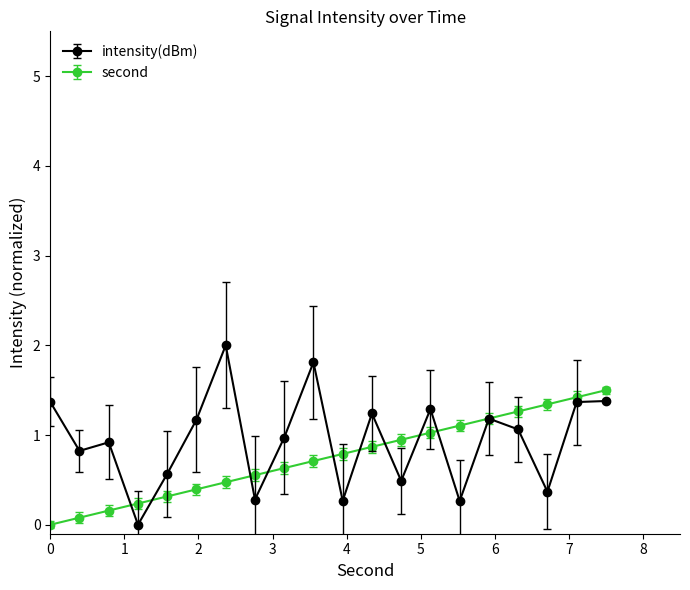

True or false: second and intensity(dBm) intersect in this chart.

True